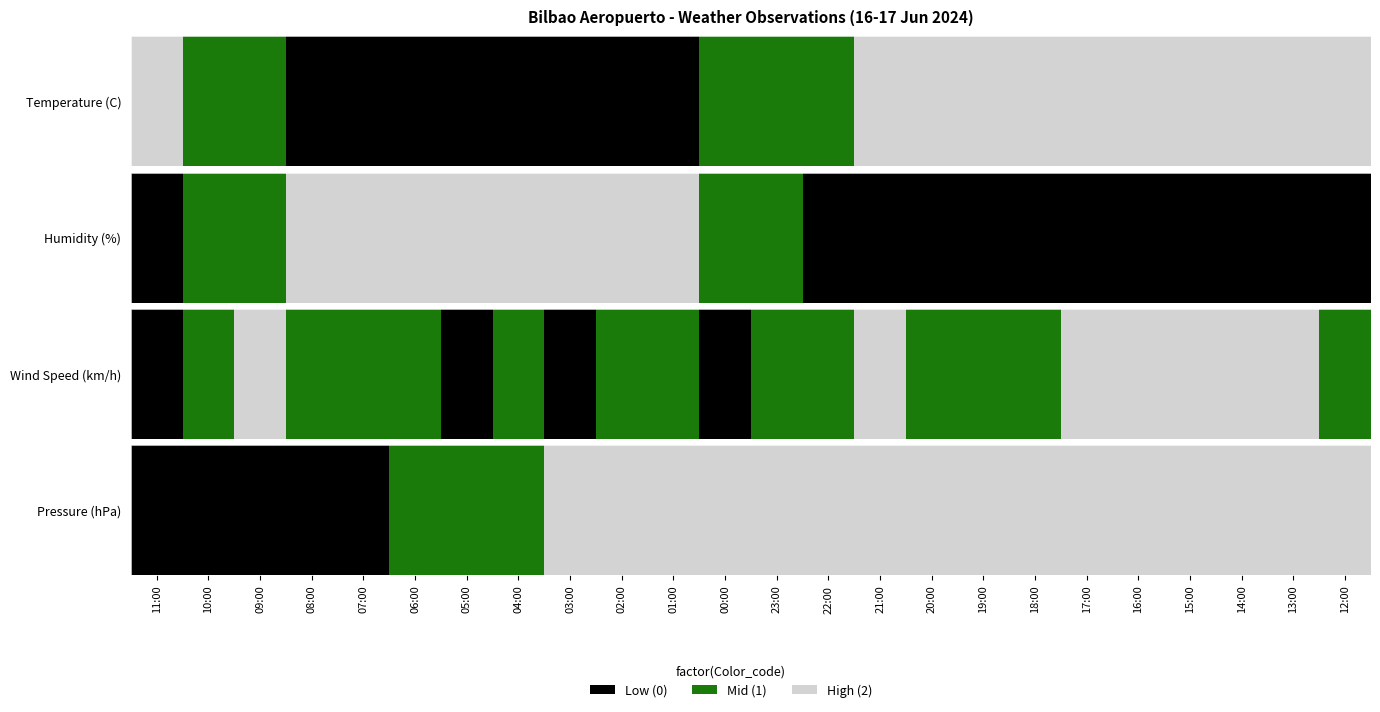

Which has a higher value, 03:00 or 14:00?

03:00